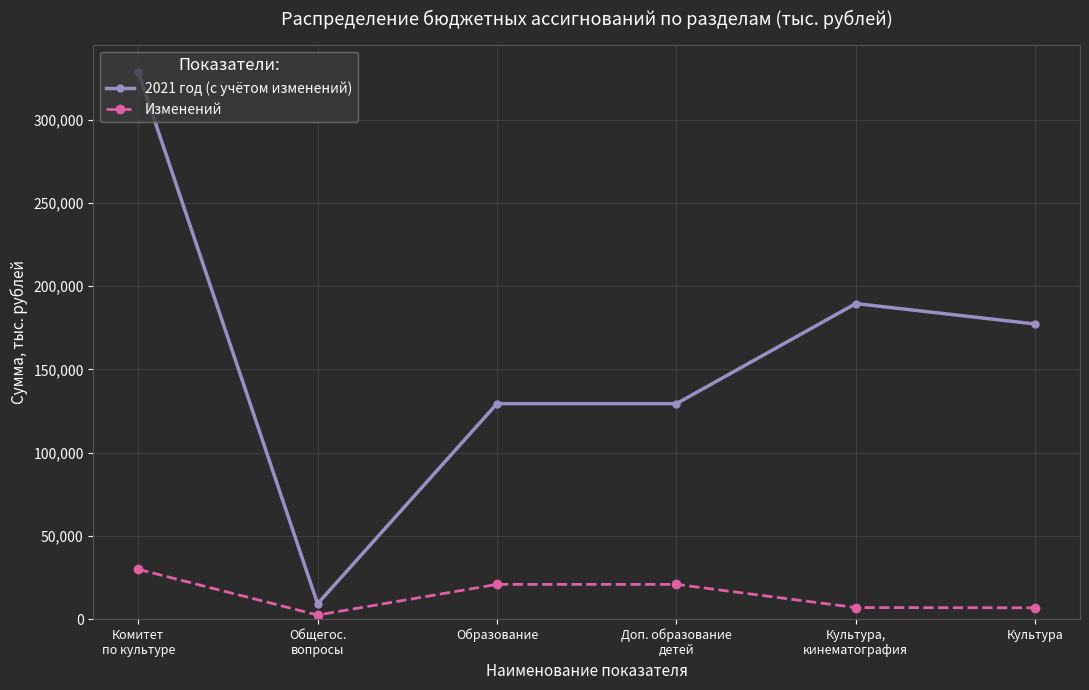

What is the maximum value shown in the chart?

328658.1